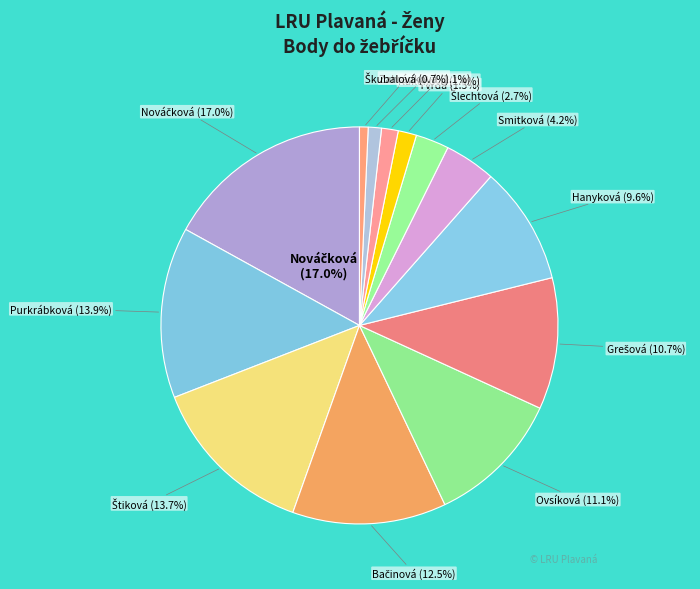

To the nearest percent, what is the average slice percentage?

8%